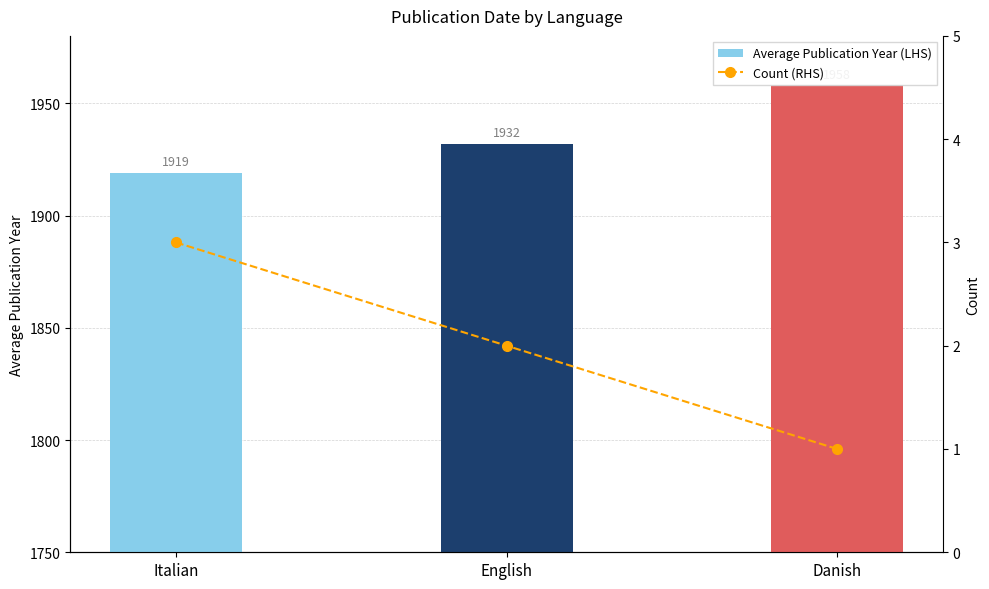

How many data points in Average Publication Year (LHS) are above 1932?

1